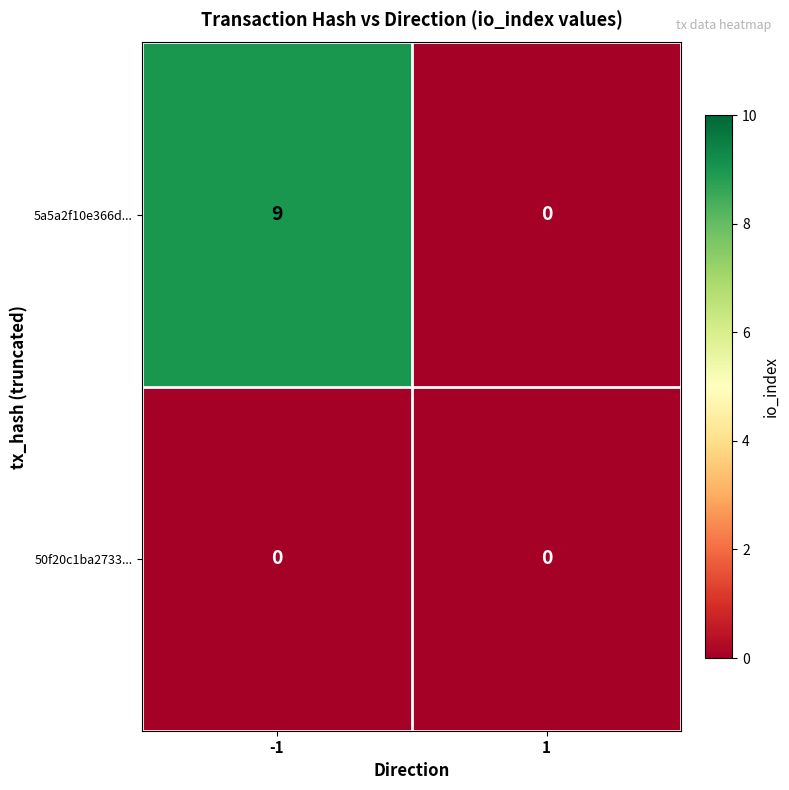

Which series has the largest total across all categories?

5a5a2f10e366d...